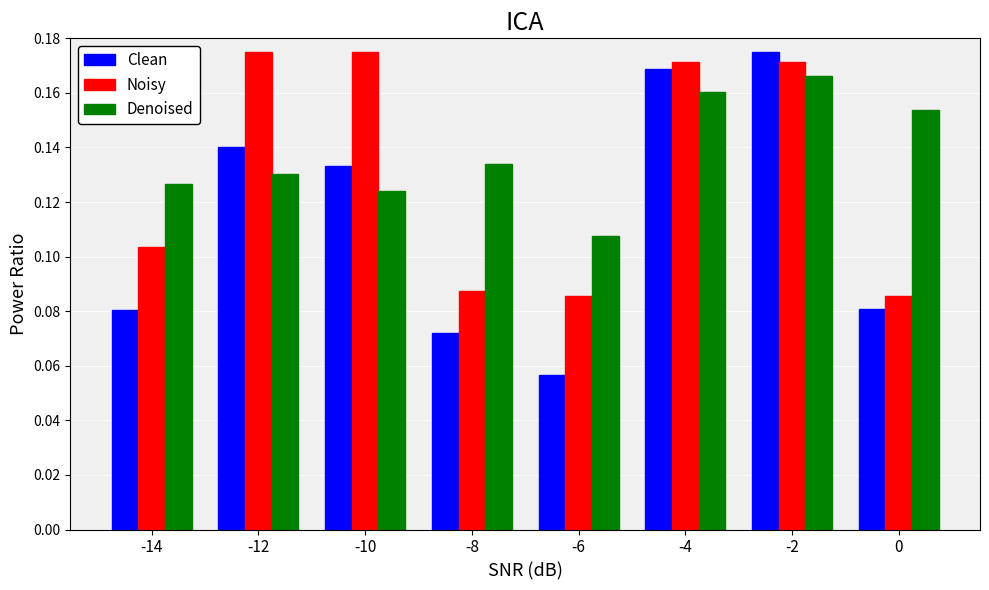

What is the sum of all Clean values?

0.9